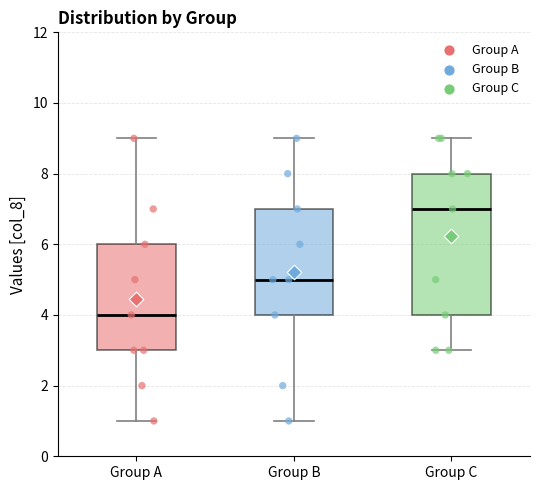

Which box has the lowest median line?

Group A